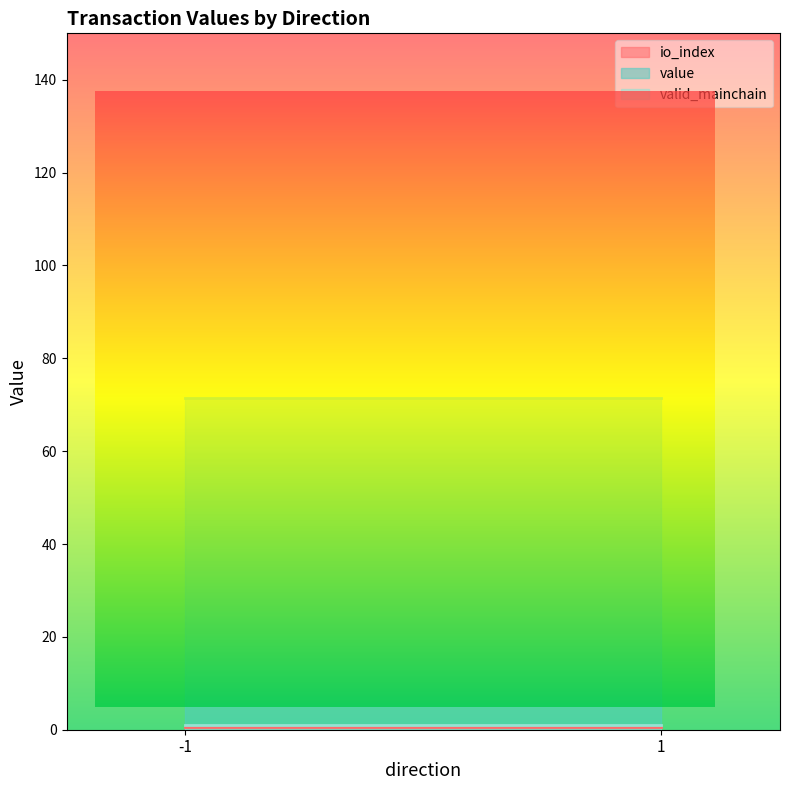

What is the difference between the maximum and second lowest values in the io_index series?

1.0